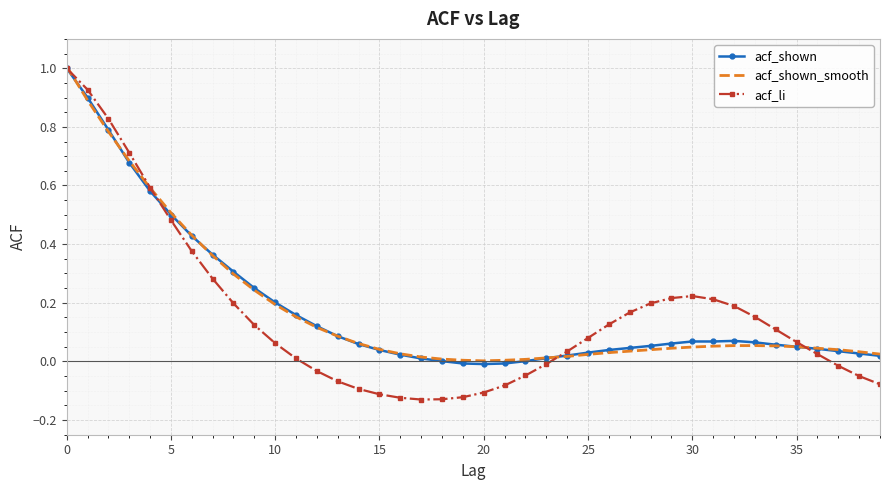

Which series has the largest range (max minus min)?

acf_li